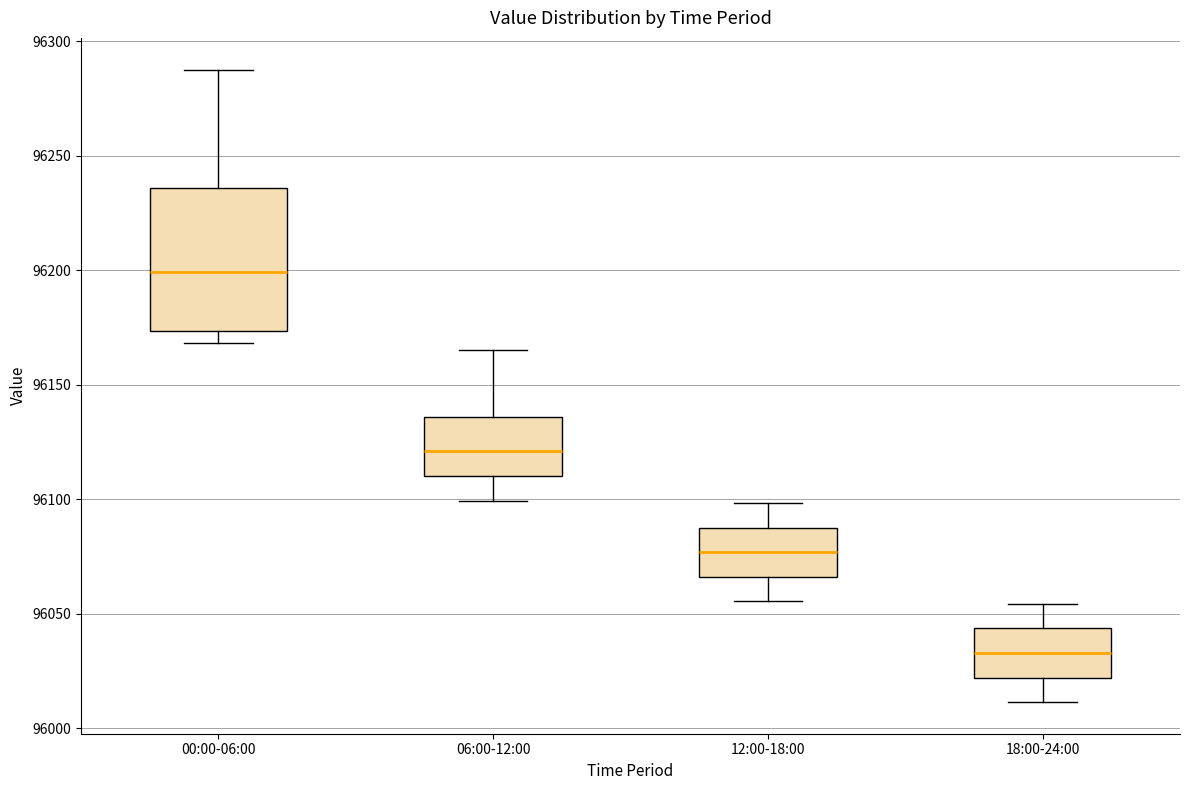

Reading left to right, read every box against the y-axis: the position of its median line, the range the box covers, and the ends of its whiskers. The values are not printed on the chart, so give them approximately, as read against the axis.

00:00-06:00: median 96200, box 96175 to 96235, whiskers 96170 to 96290
06:00-12:00: median 96120, box 96110 to 96135, whiskers 96100 to 96165
12:00-18:00: median 96075, box 96065 to 96090, whiskers 96055 to 96100
18:00-24:00: median 96035, box 96020 to 96045, whiskers 96010 to 96055